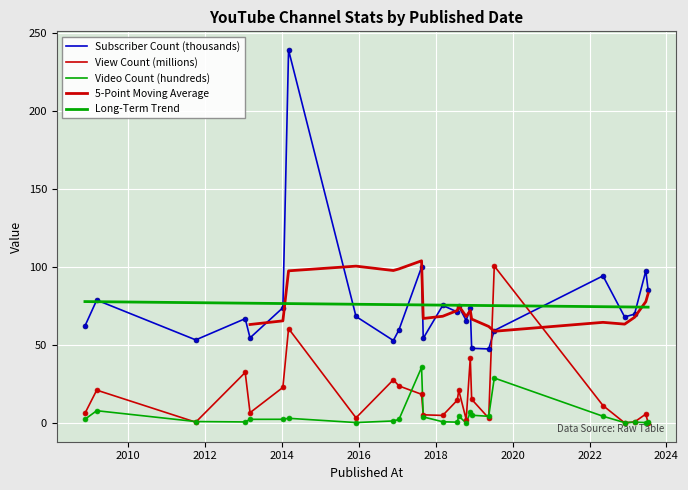

Rank the series by their maximum value, from highest to lowest.

Subscriber Count (thousands), View Count (millions), Video Count (hundreds)